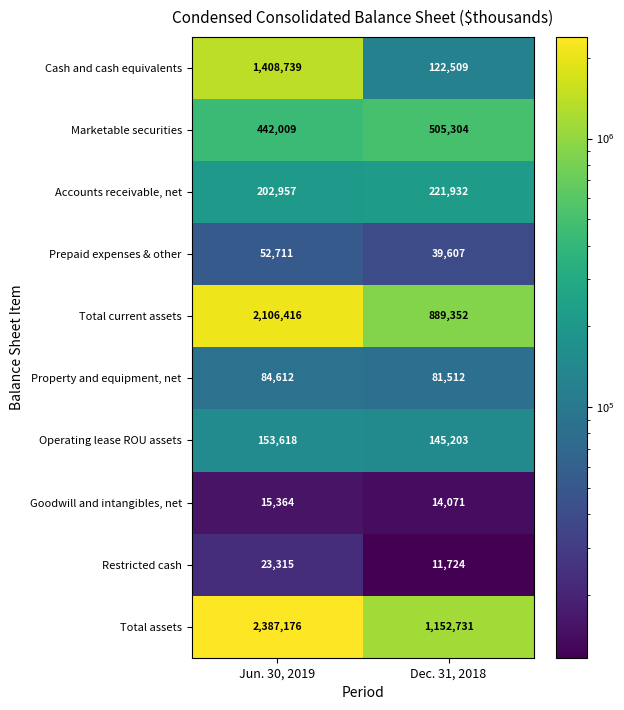

The value of Restricted cash at Dec. 31, 2018 is 11724. True or false?

True